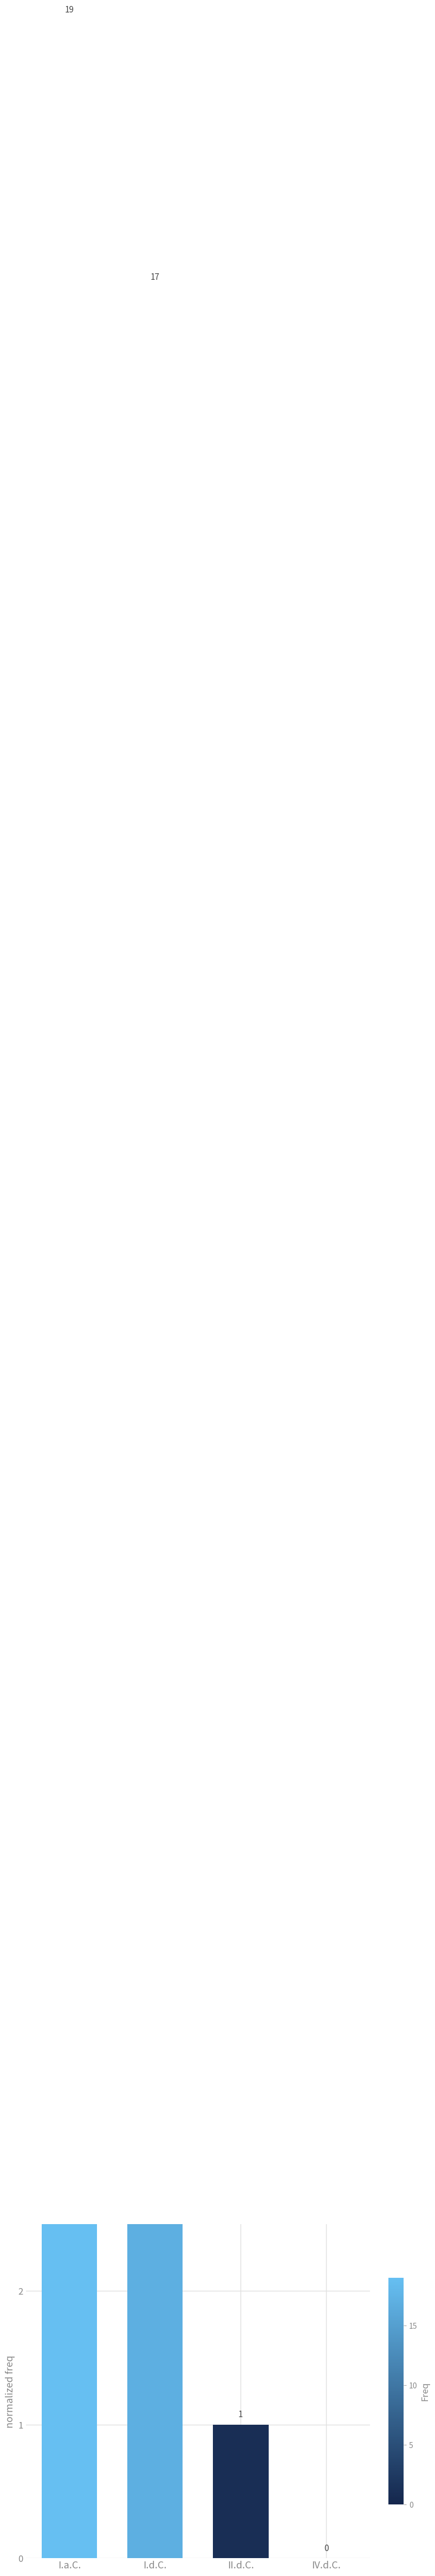

The value at I.a.C. is 27. True or false?

False